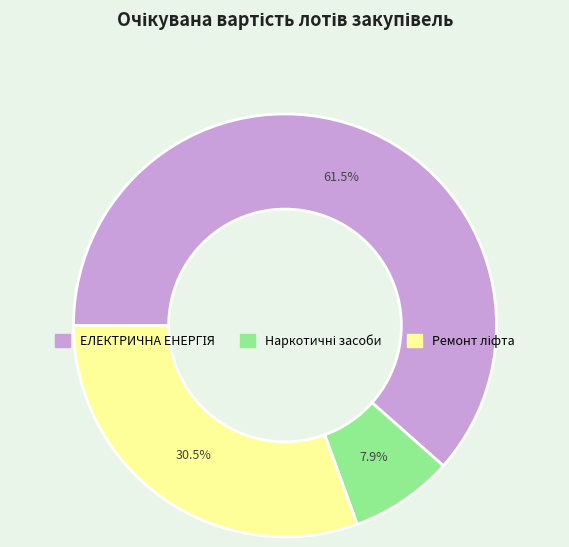

Does any single category account for the majority?

Yes